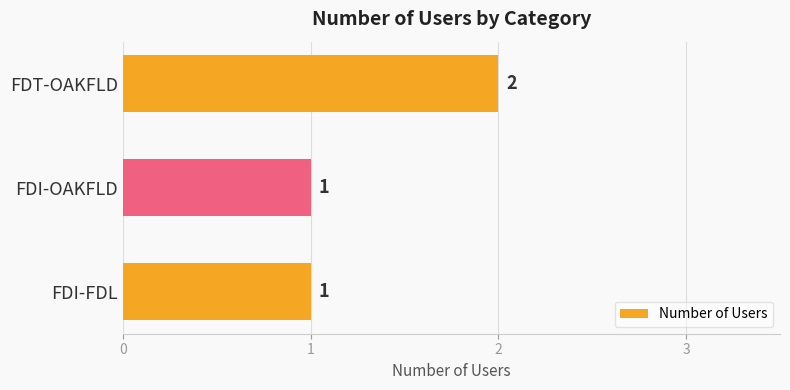

What is the smallest value displayed?

1